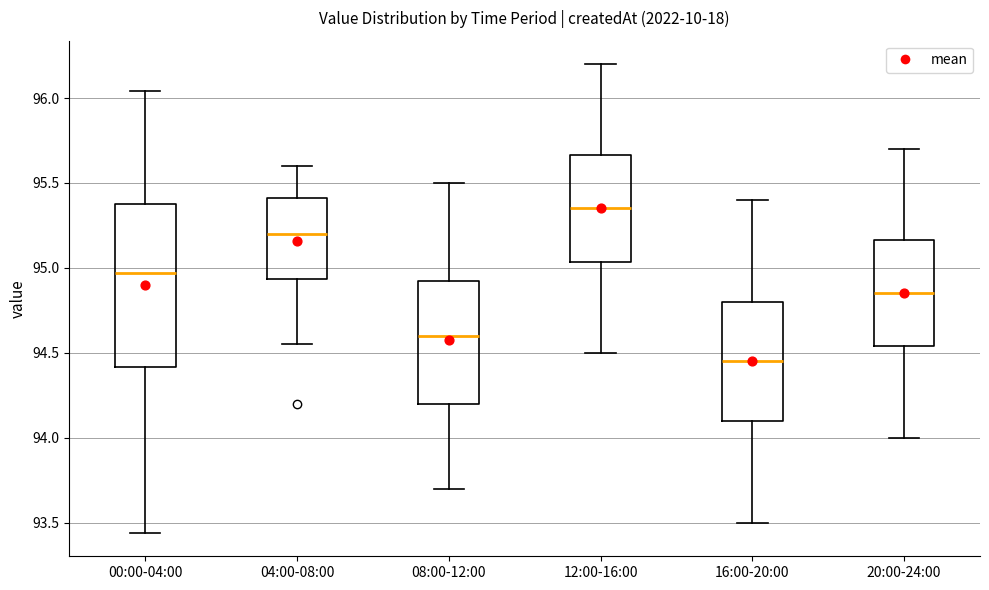

Which box's median line is the lowest?

16:00-20:00